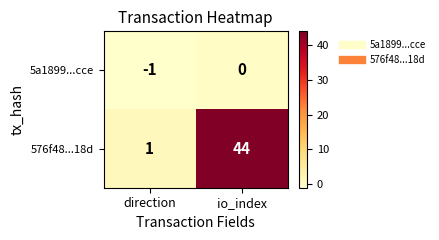

What is the sum of all 576f48...18d values?

45